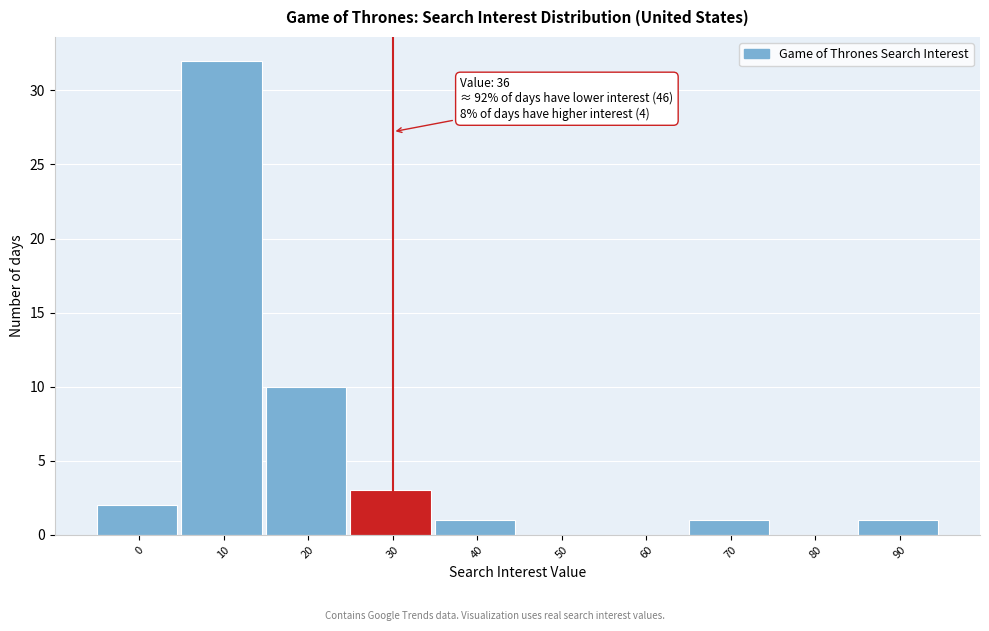

Reading left to right, list all the values displayed in this chart.

0=2	10=32	20=10	30=3	40=1	50=0	60=0	70=1	80=0	90=1